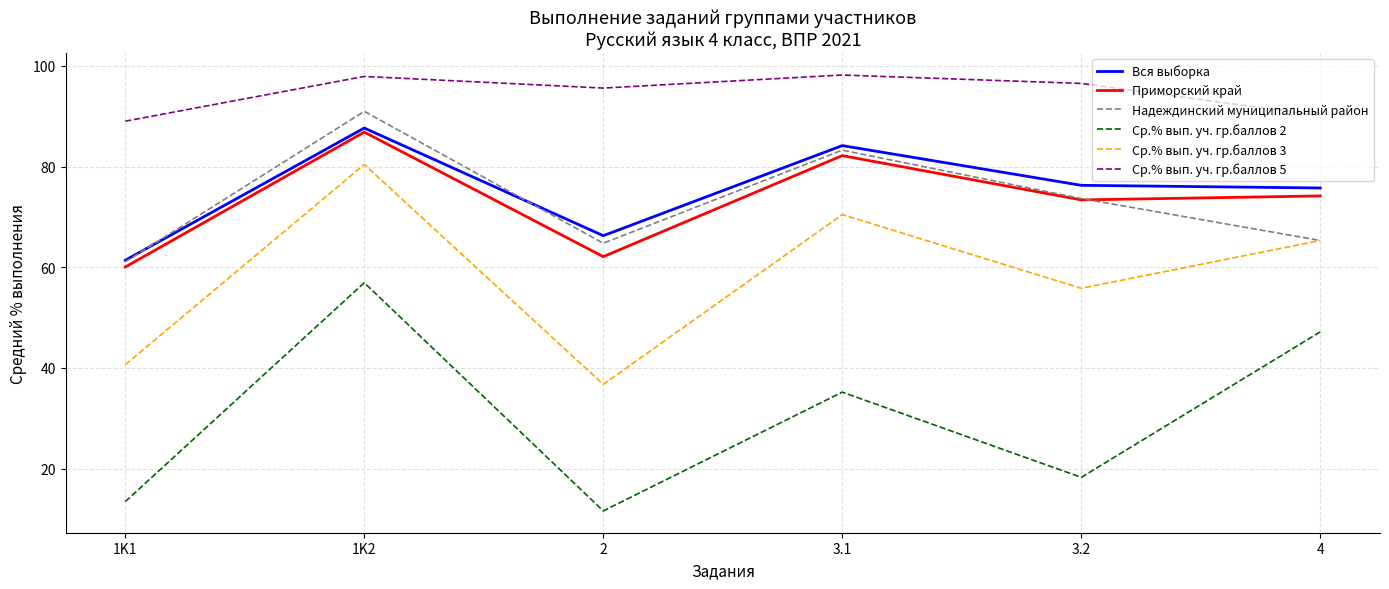

What is the spread (max minus min) of values at 3.1?

63.0